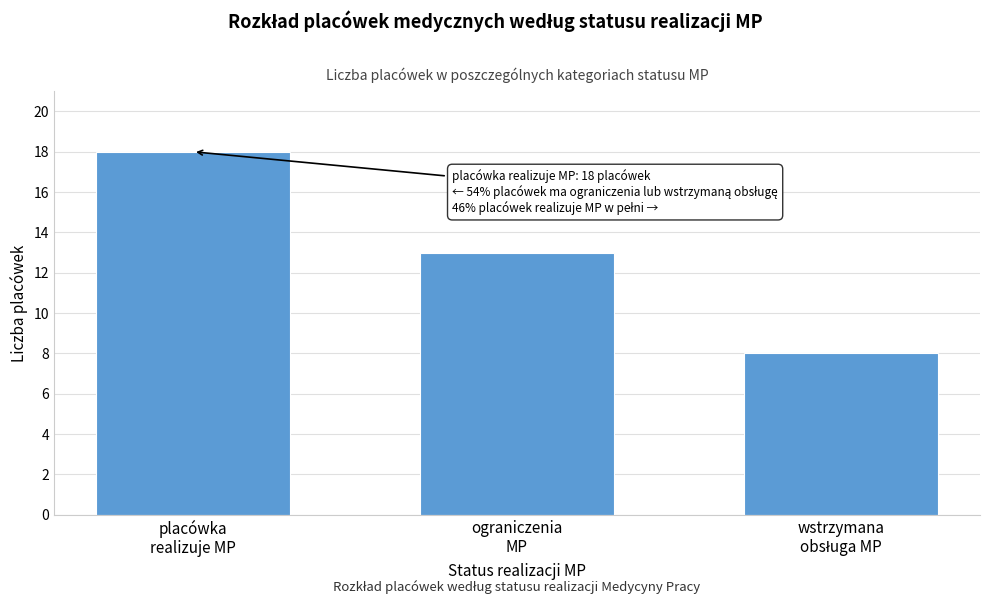

Reading left to right, transcribe all the data shown in this chart.

18	13	8